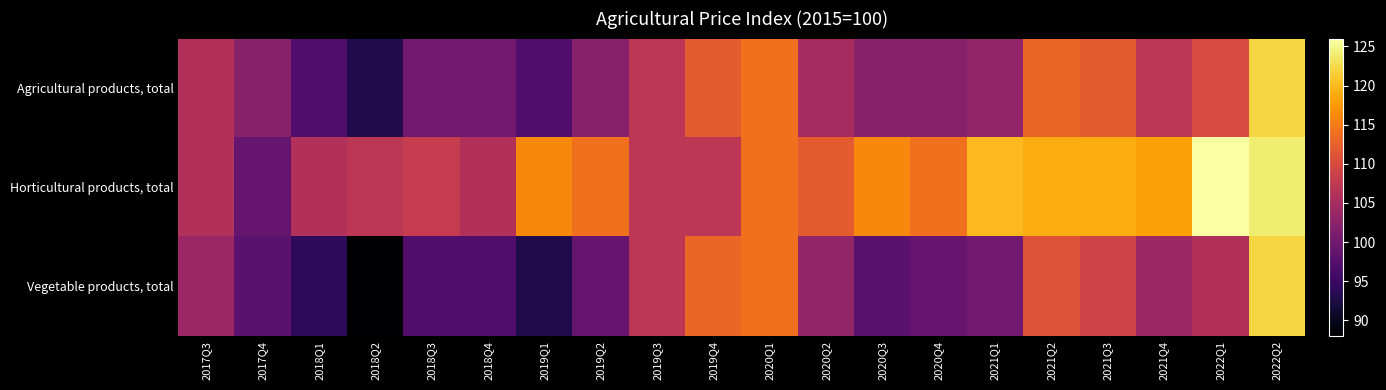

Reading left to right, transcribe all the data shown in this chart.

Agricultural products, total: 2017Q3=106	2017Q4=102	2018Q1=97	2018Q2=93	2018Q3=100	2018Q4=100	2019Q1=97	2019Q2=102	2019Q3=107	2019Q4=112	2020Q1=114	2020Q2=105	2020Q3=102	2020Q4=102	2021Q1=103	2021Q2=113	2021Q3=112	2021Q4=107	2022Q1=110	2022Q2=122
Horticultural products, total: 2017Q3=106	2017Q4=99	2018Q1=106	2018Q2=107	2018Q3=108	2018Q4=106	2019Q1=116	2019Q2=114	2019Q3=107	2019Q4=107	2020Q1=114	2020Q2=112	2020Q3=116	2020Q4=114	2021Q1=120	2021Q2=119	2021Q3=119	2021Q4=118	2022Q1=126	2022Q2=124
Vegetable products, total: 2017Q3=104	2017Q4=98	2018Q1=94	2018Q2=88	2018Q3=97	2018Q4=97	2019Q1=93	2019Q2=99	2019Q3=107	2019Q4=113	2020Q1=114	2020Q2=103	2020Q3=98	2020Q4=99	2021Q1=100	2021Q2=111	2021Q3=109	2021Q4=104	2022Q1=106	2022Q2=122